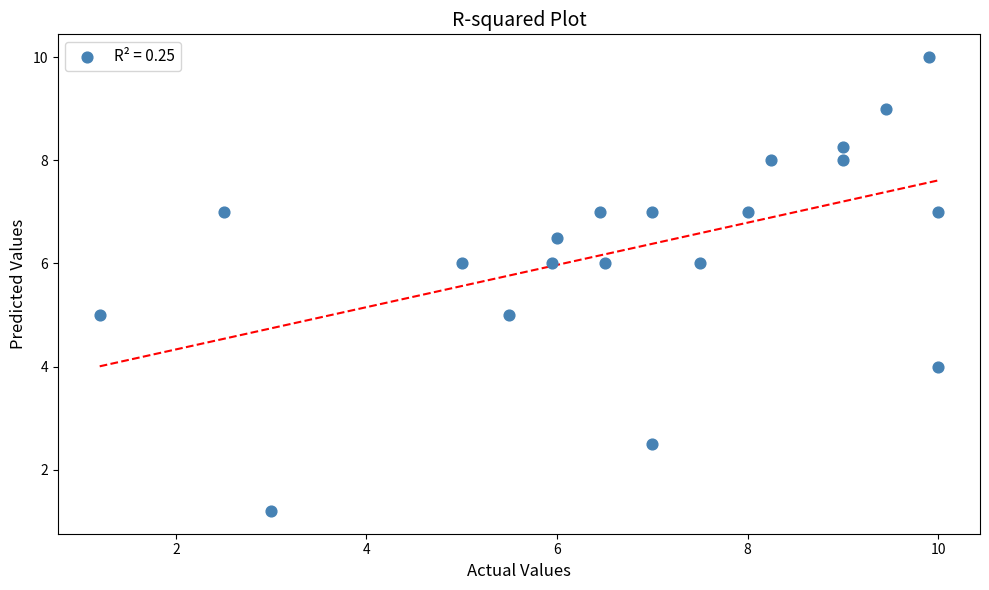

What is the range of Y values (max minus min)?

8.8